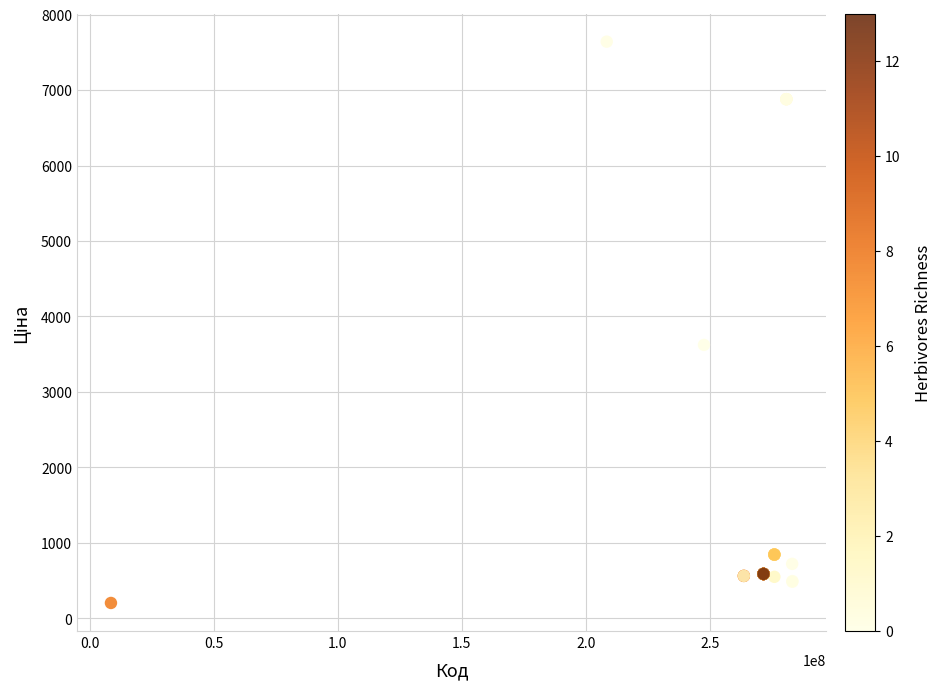

What Y value in the scatter plot is closest to 3921?

3622.2